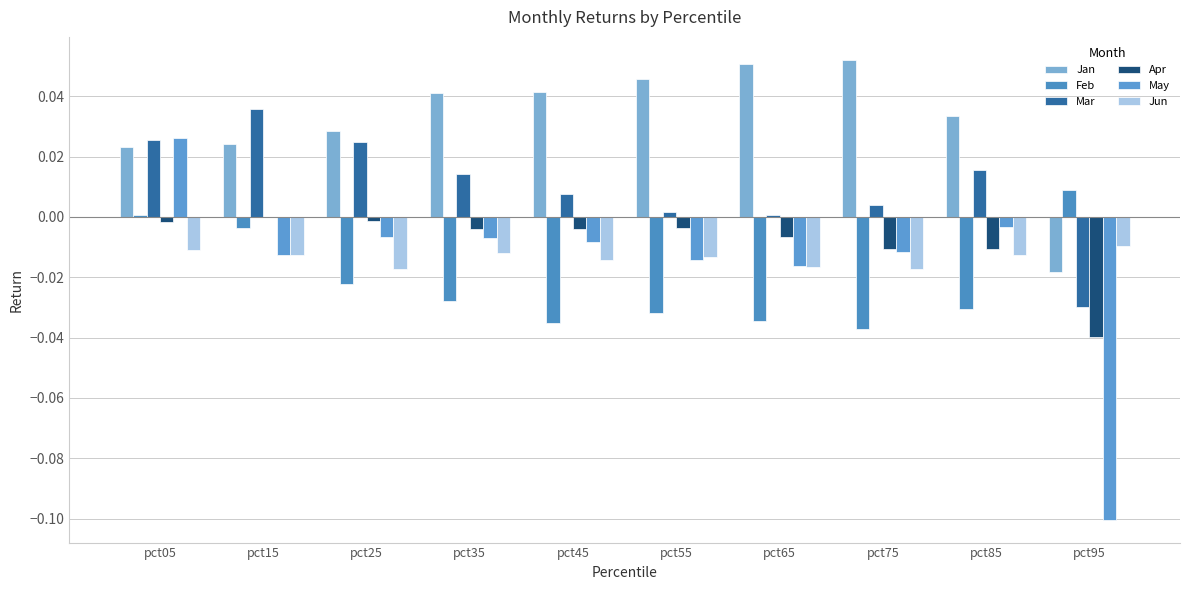

Does the chart contain stacked bars?

No